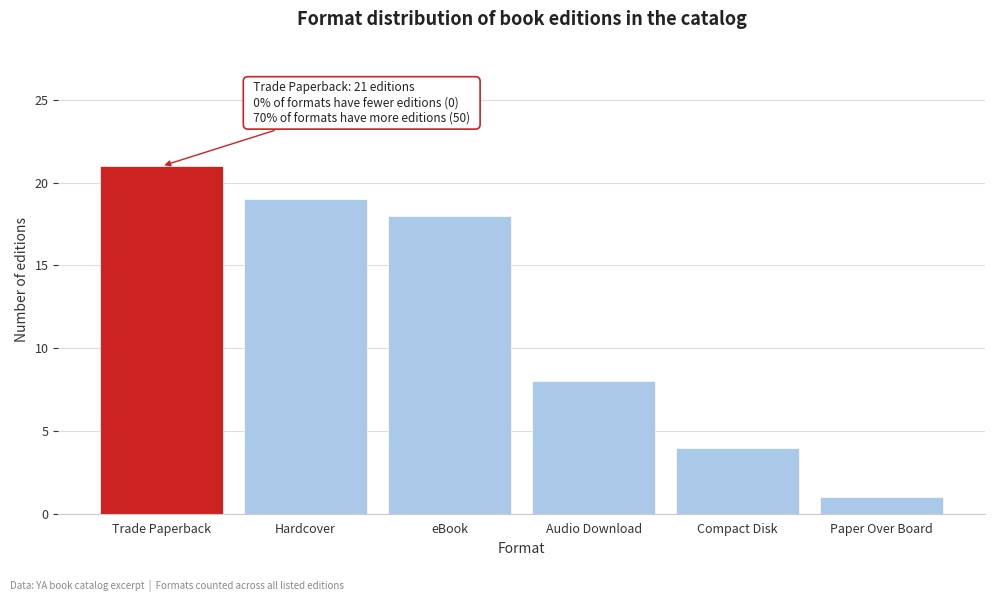

Reading left to right, list all the values displayed in this chart.

21	19	18	8	4	1